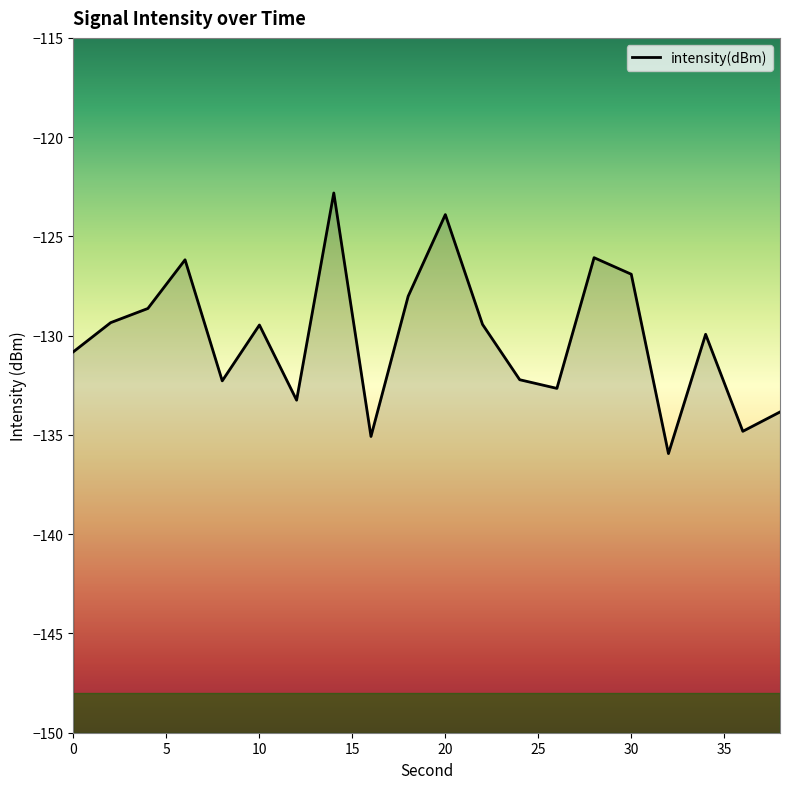

Which has a higher value, 24 or 26?

24